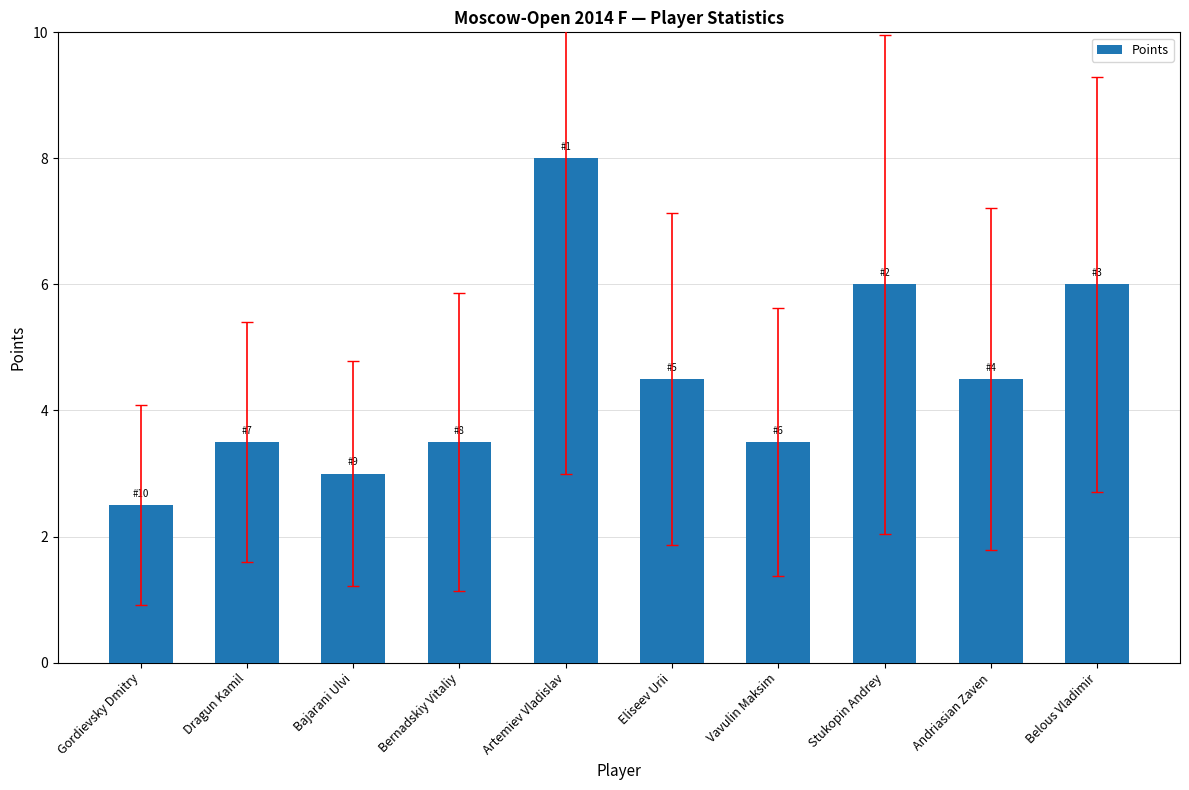

Reading left to right, what are all the values shown in this chart?

2.5	3.5	3.0	3.5	8.0	4.5	3.5	6.0	4.5	6.0